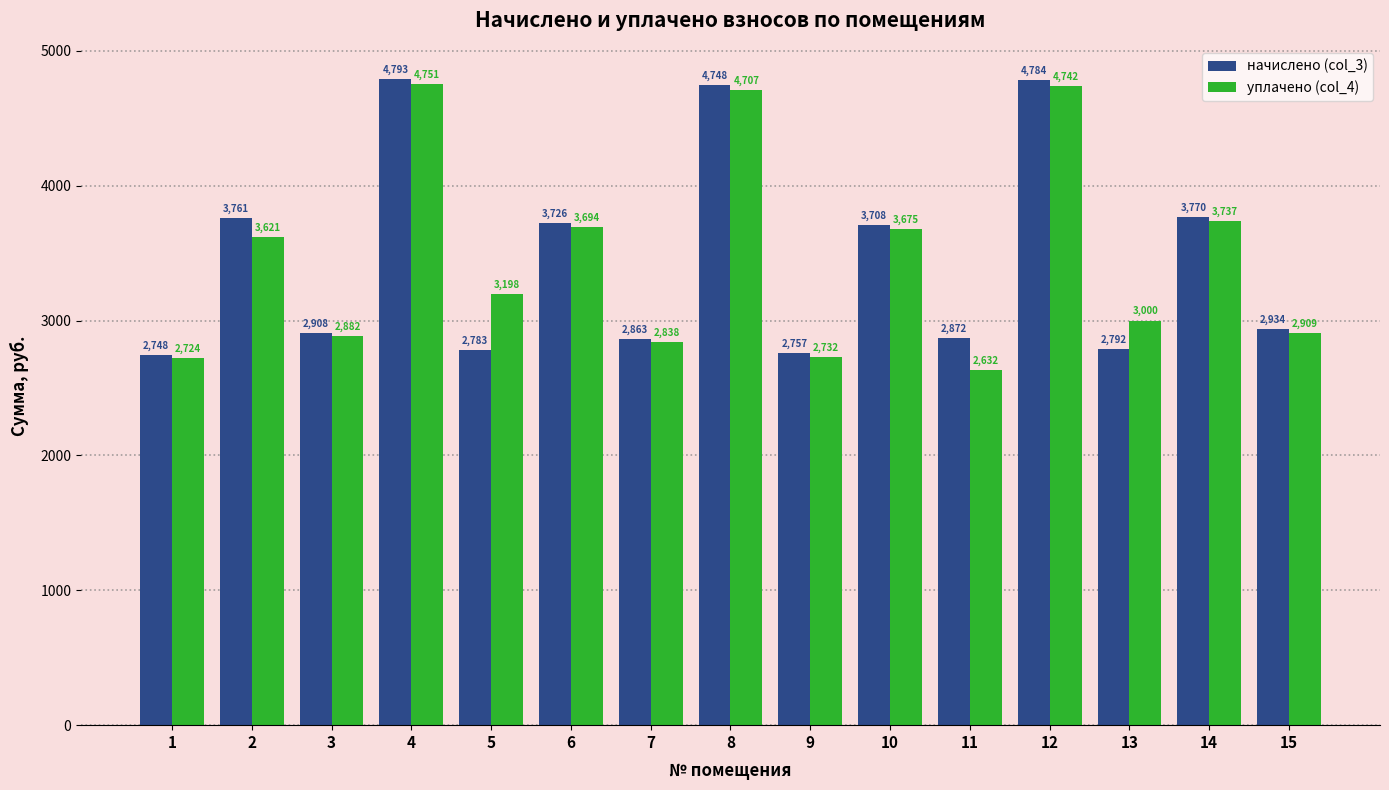

What is the maximum value for начислено (col_3)?

4792.8